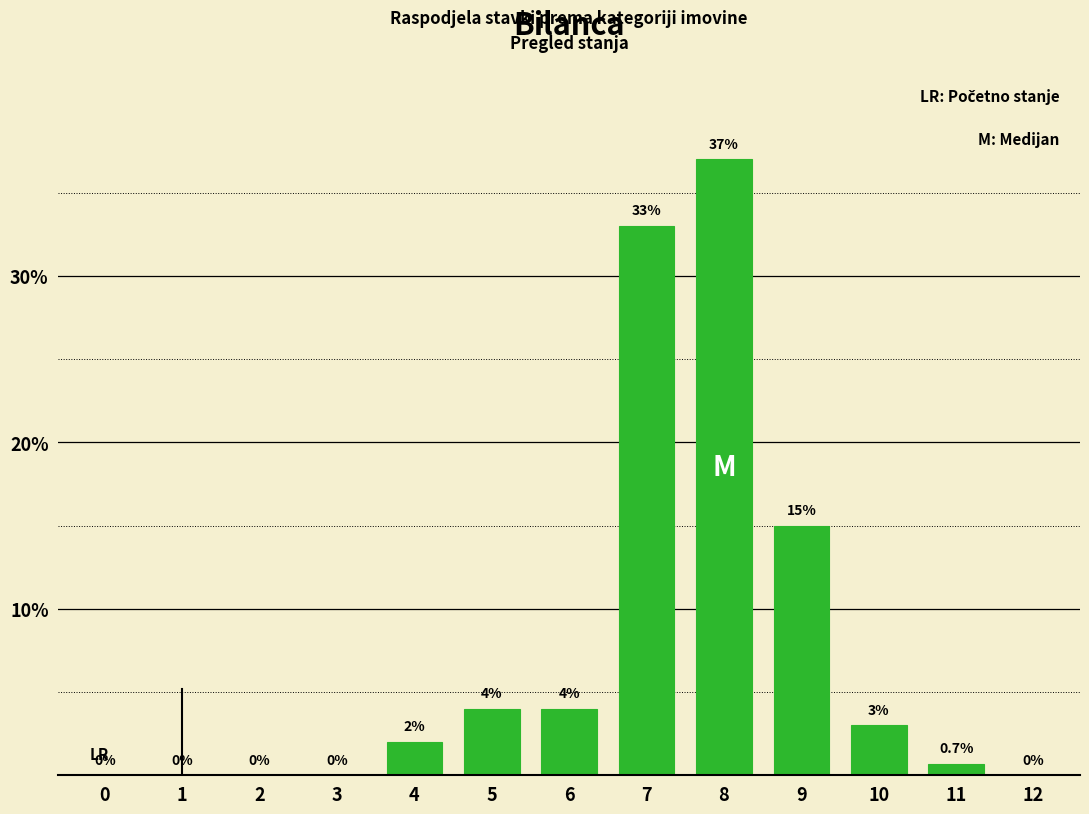

What is the change in value from 1 to 6?

+4.0